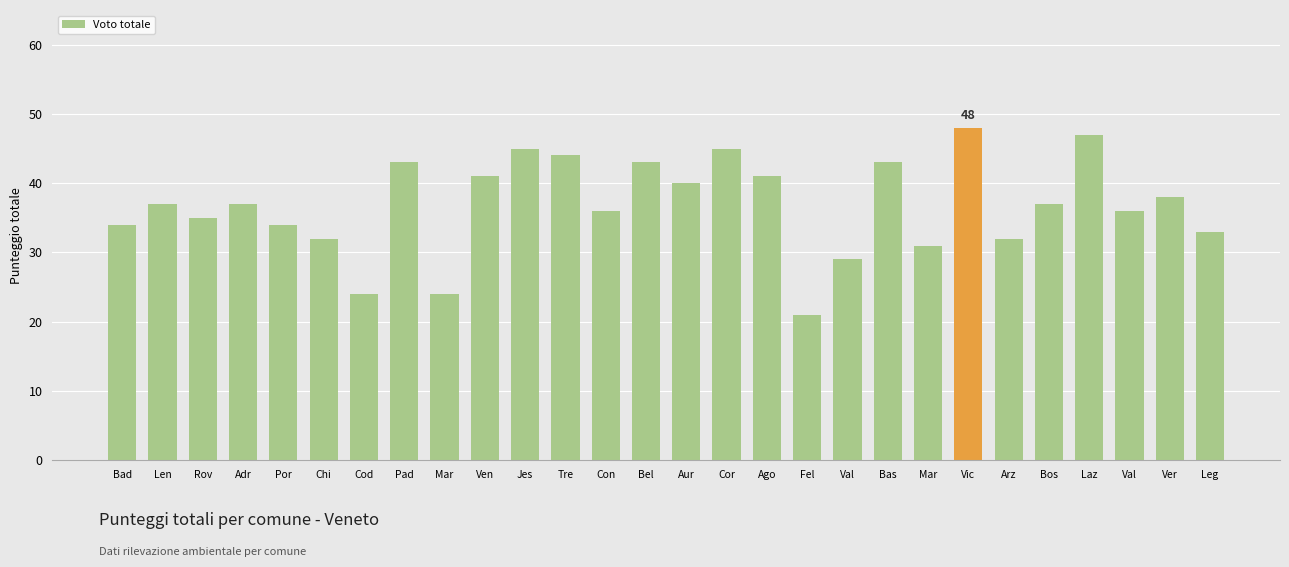

Is it true that the value at Bad is 12?

False